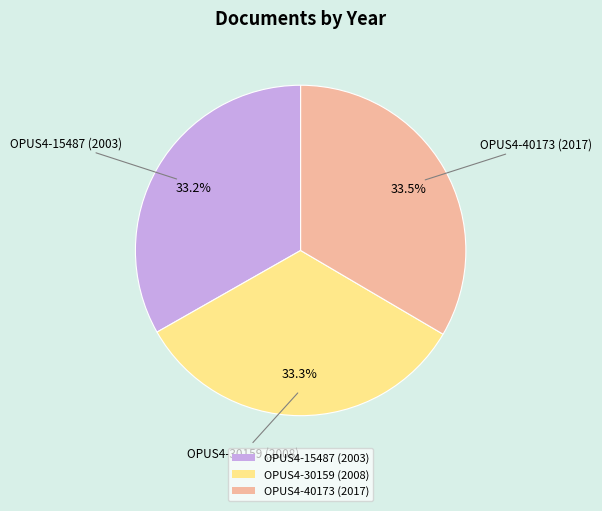

Does OPUS4-40173 (2017) represent more than half of the total?

No